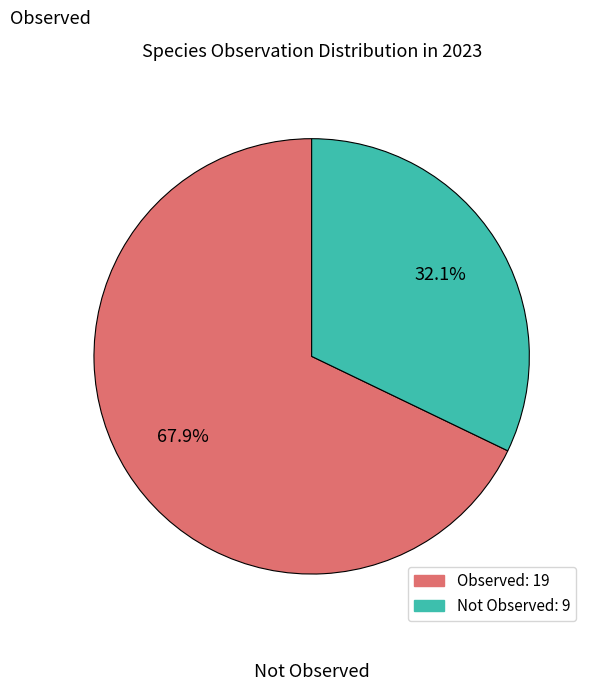

Count the number of slices in the pie.

2